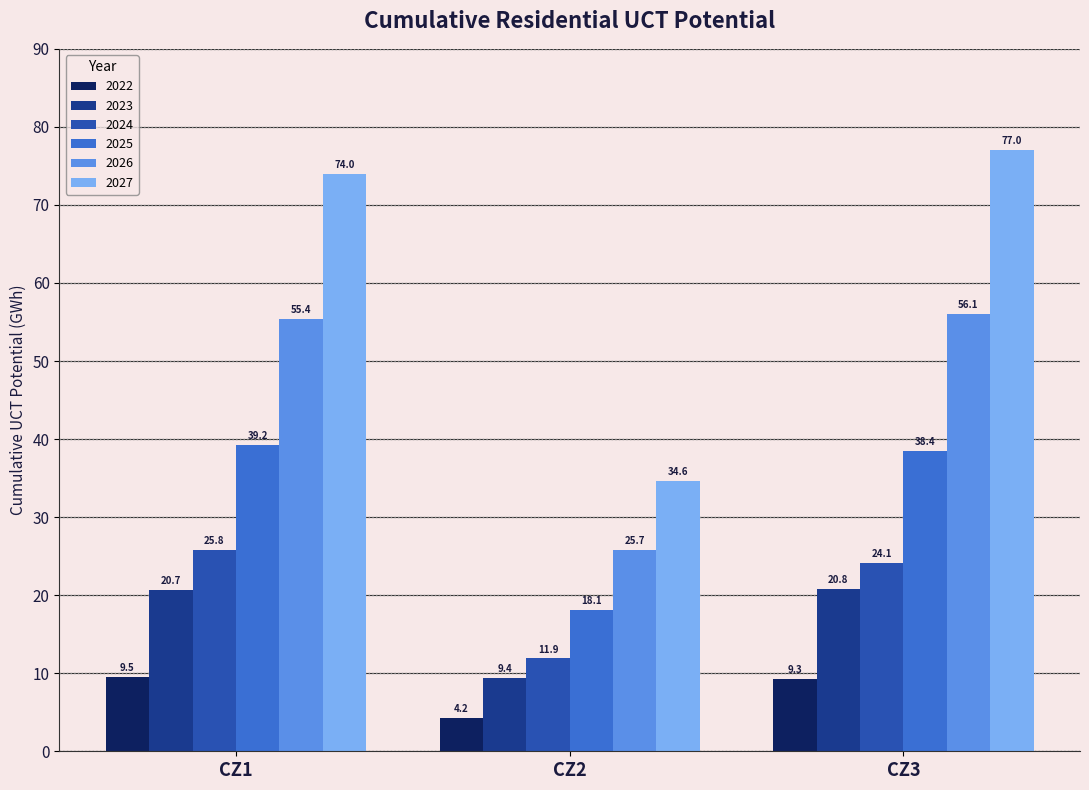

What is the total value across all series at CZ3?

225.7